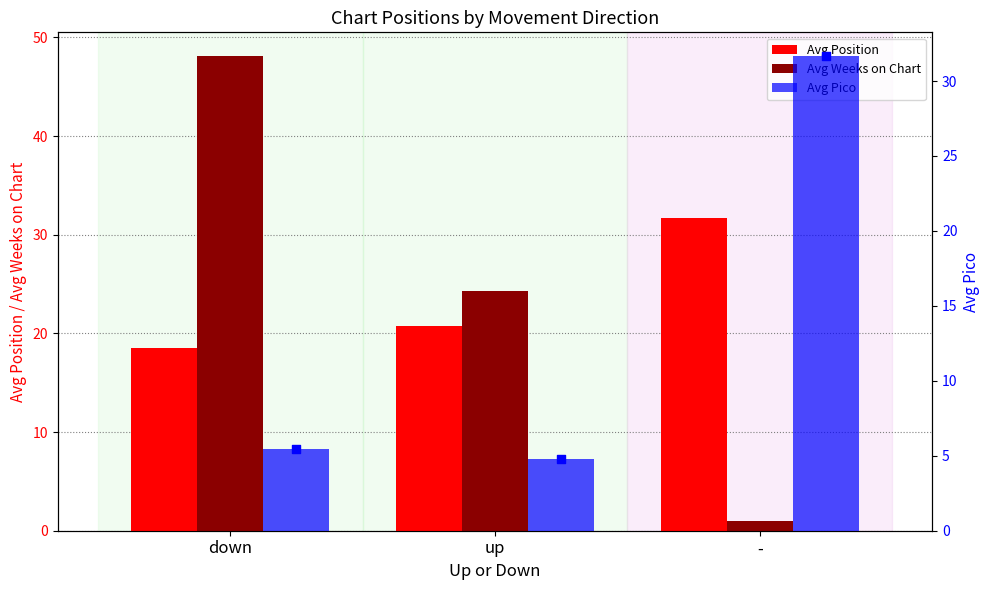

Which series has the largest total across all categories?

Avg Weeks on Chart